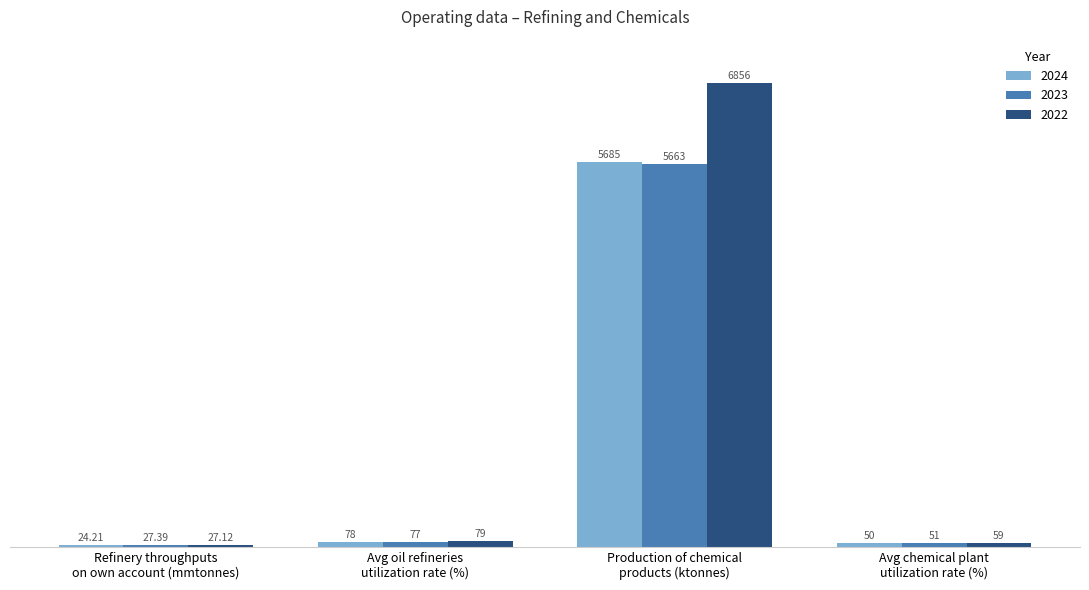

Reading left to right, list all the values displayed in this chart.

2024: Refinery throughputs
on own account (mmtonnes)=24.2	Avg oil refineries
utilization rate (%)=78.0	Production of chemical
products (ktonnes)=5685.0	Avg chemical plant
utilization rate (%)=50.0
2023: Refinery throughputs
on own account (mmtonnes)=27.4	Avg oil refineries
utilization rate (%)=77.0	Production of chemical
products (ktonnes)=5663.0	Avg chemical plant
utilization rate (%)=51.0
2022: Refinery throughputs
on own account (mmtonnes)=27.1	Avg oil refineries
utilization rate (%)=79.0	Production of chemical
products (ktonnes)=6856.0	Avg chemical plant
utilization rate (%)=59.0